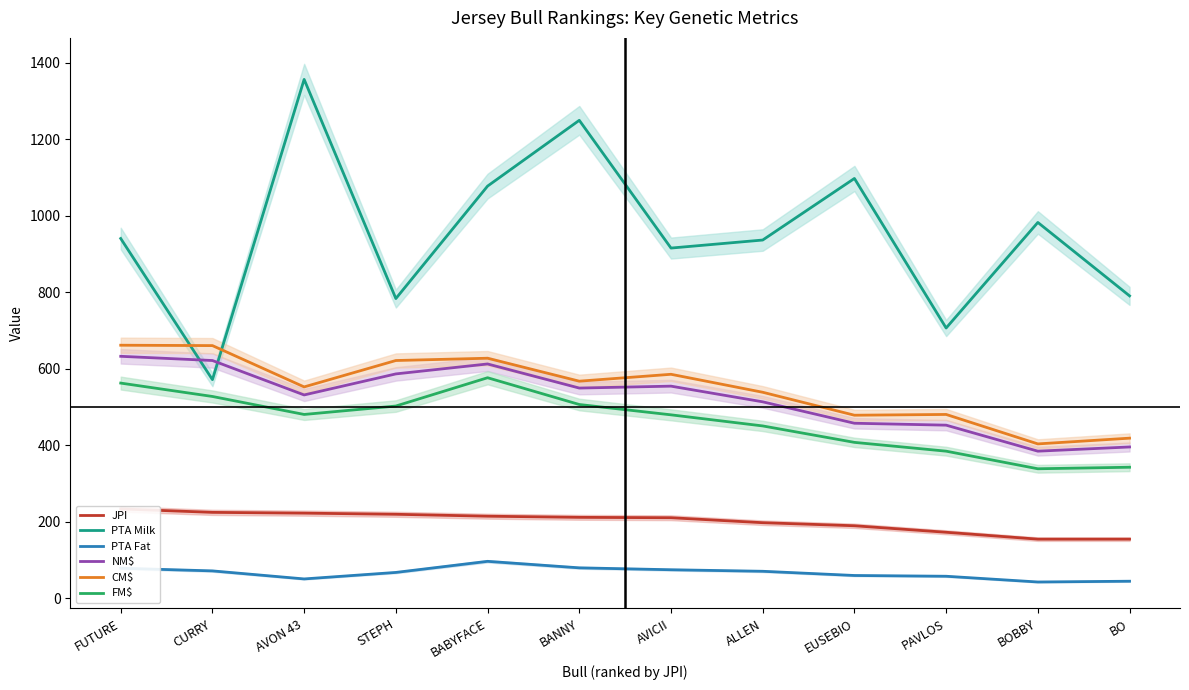

What is the sum of all JPI values?

2399